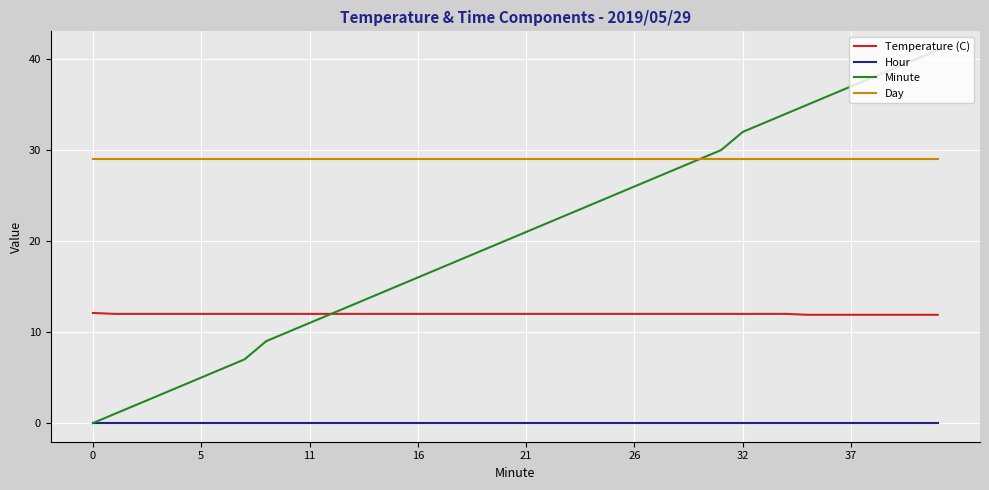

True or false: Temperature (C) and Day intersect in this chart.

False